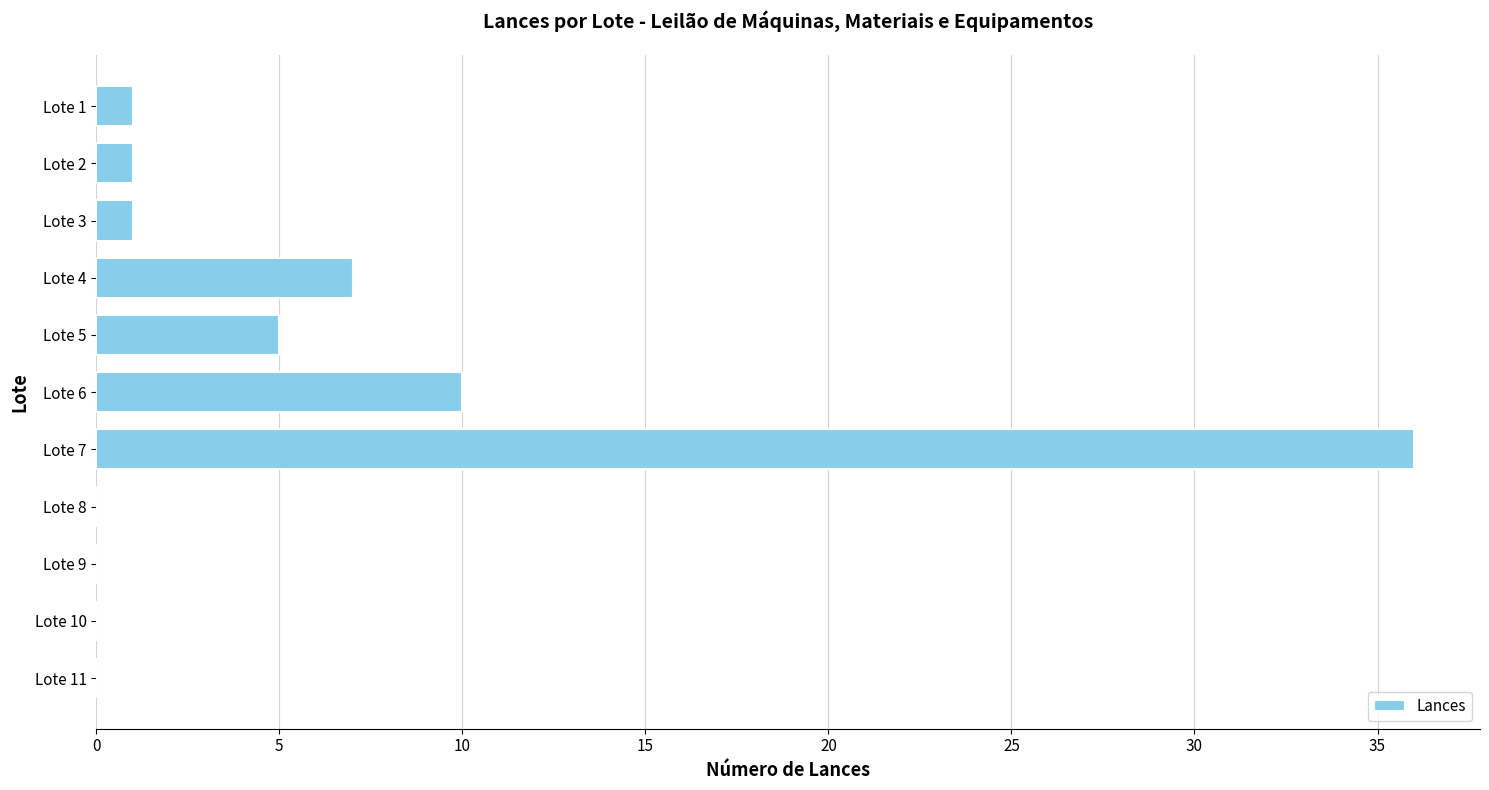

What is the average value?

6